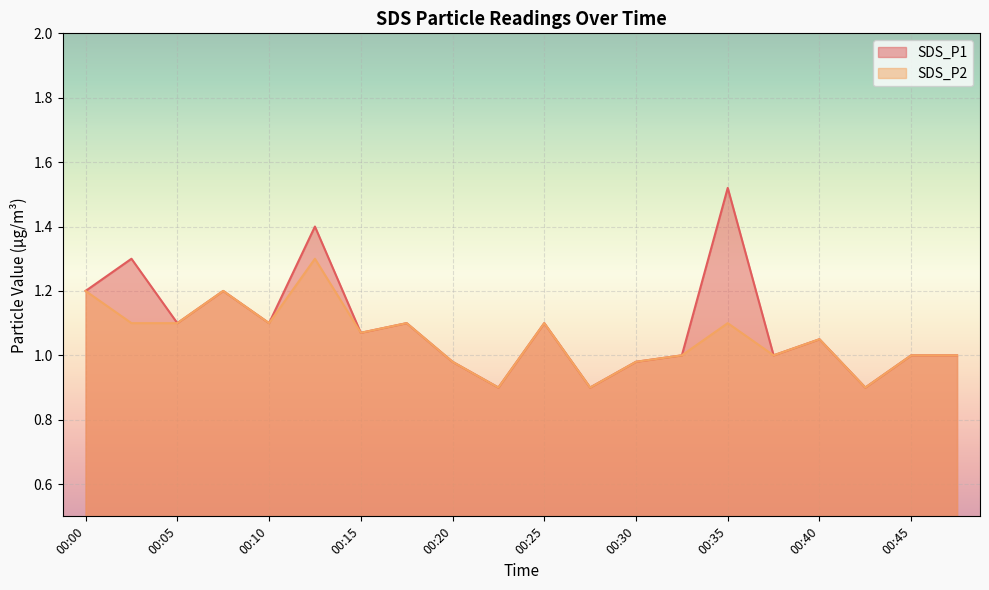

True or false: SDS_P1 and SDS_P2 intersect in this chart.

False